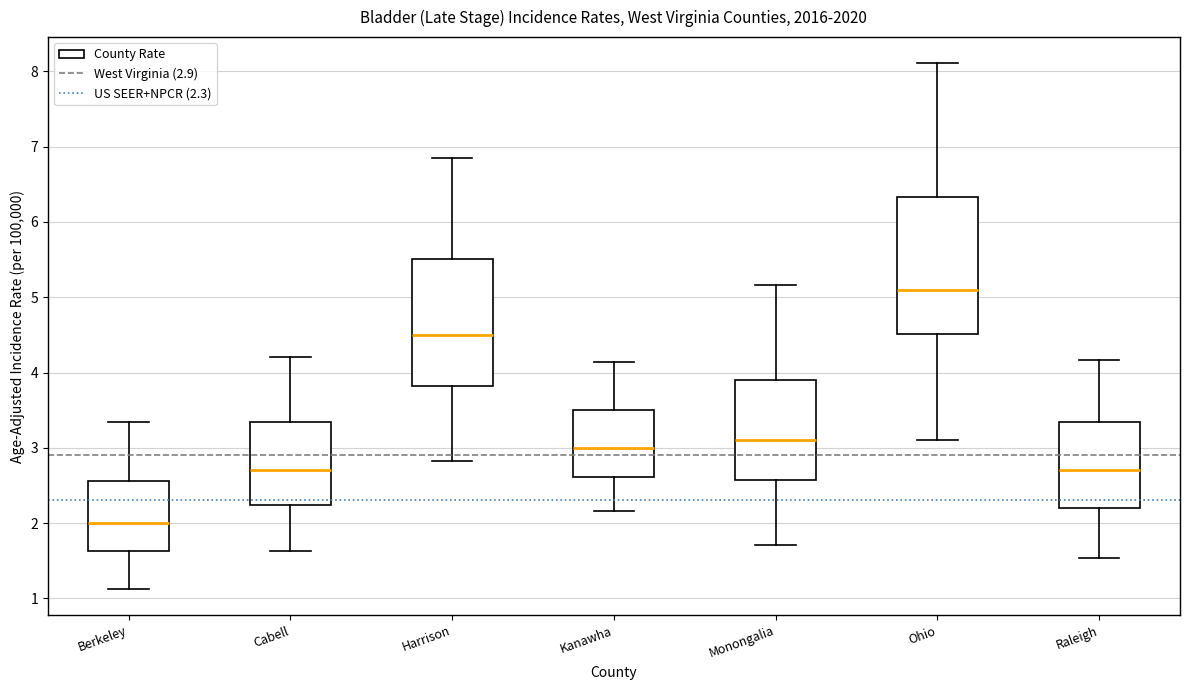

Reading left to right, transcribe this box plot: for each box, give where its median line is, the range the box spans, and where its two whiskers end, as read against the y-axis. The values are not printed on the chart, so give them approximately, as read against the axis.

Berkeley: median 2.0, box 1.6 to 2.6, whiskers 1.1 to 3.3
Cabell: median 2.7, box 2.2 to 3.3, whiskers 1.6 to 4.2
Harrison: median 4.5, box 3.8 to 5.5, whiskers 2.8 to 6.9
Kanawha: median 3.0, box 2.6 to 3.5, whiskers 2.2 to 4.1
Monongalia: median 3.1, box 2.6 to 3.9, whiskers 1.7 to 5.2
Ohio: median 5.1, box 4.5 to 6.3, whiskers 3.1 to 8.1
Raleigh: median 2.7, box 2.2 to 3.3, whiskers 1.5 to 4.2